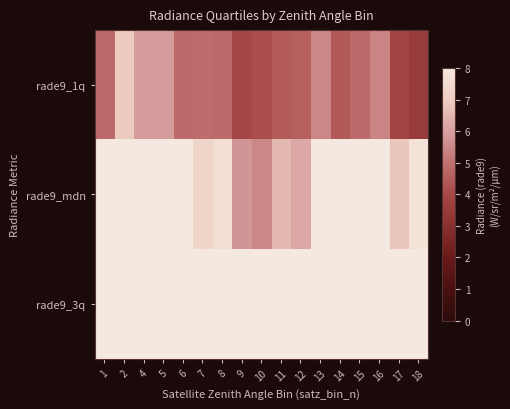

How many distinct data groups are displayed?

3